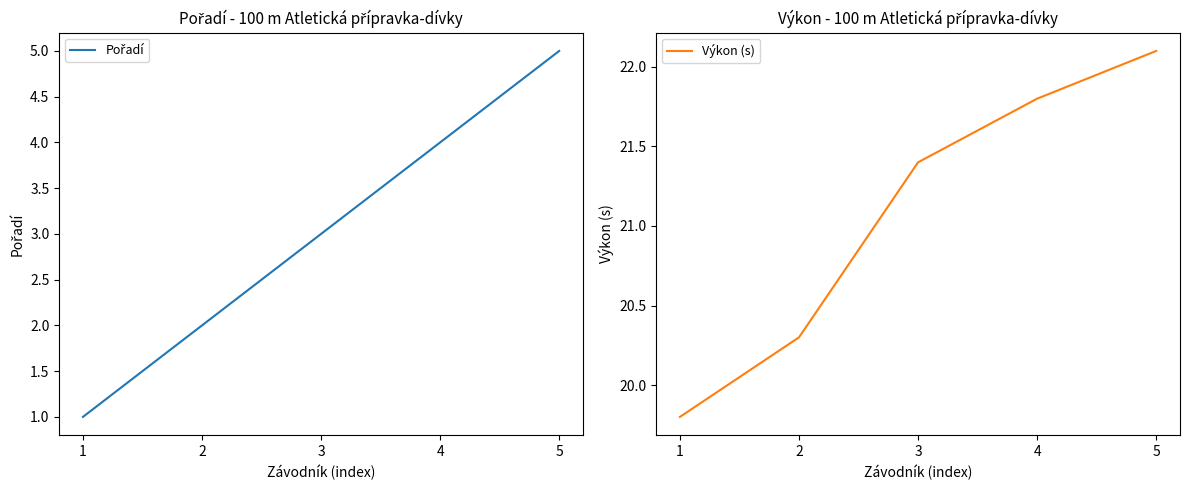

What is the difference between the highest and lowest values at 5?

17.1